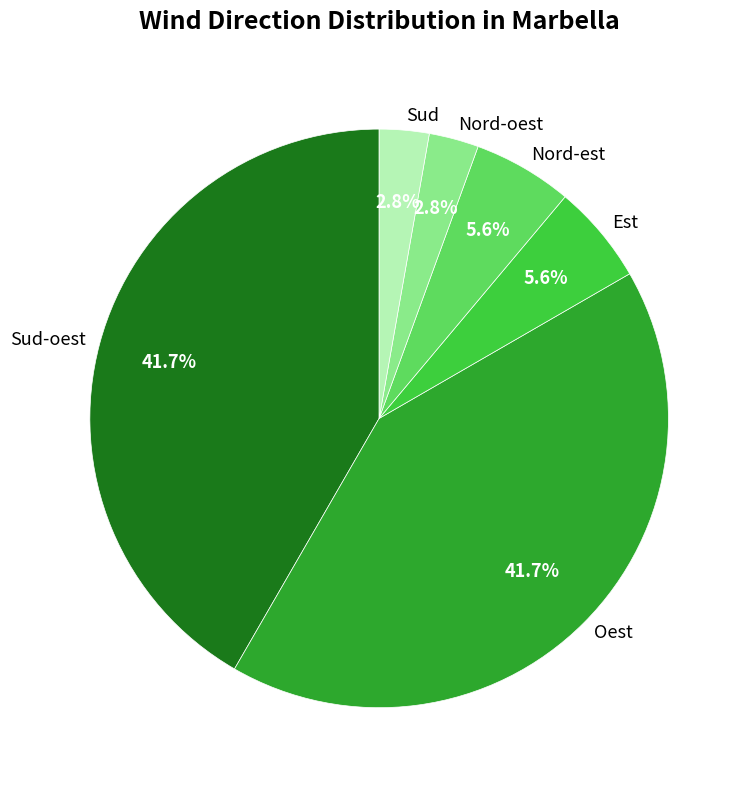

Is there any slice that represents more than half of the pie?

No